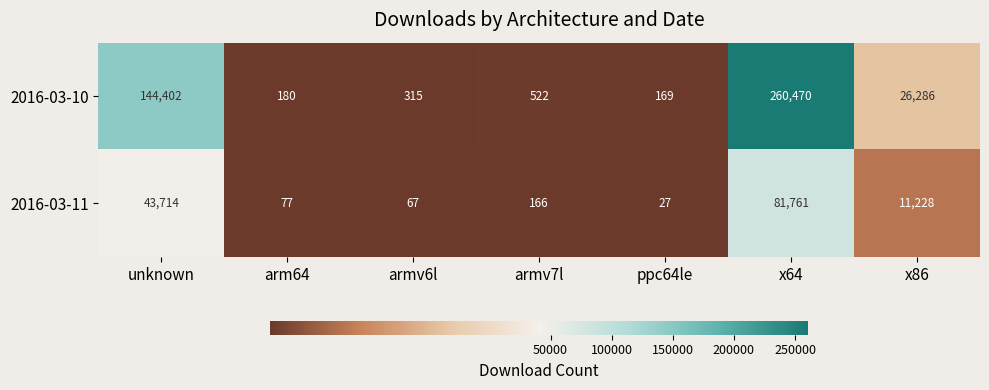

The 2016-03-10 series shows 90 at ppc64le. True or false?

False